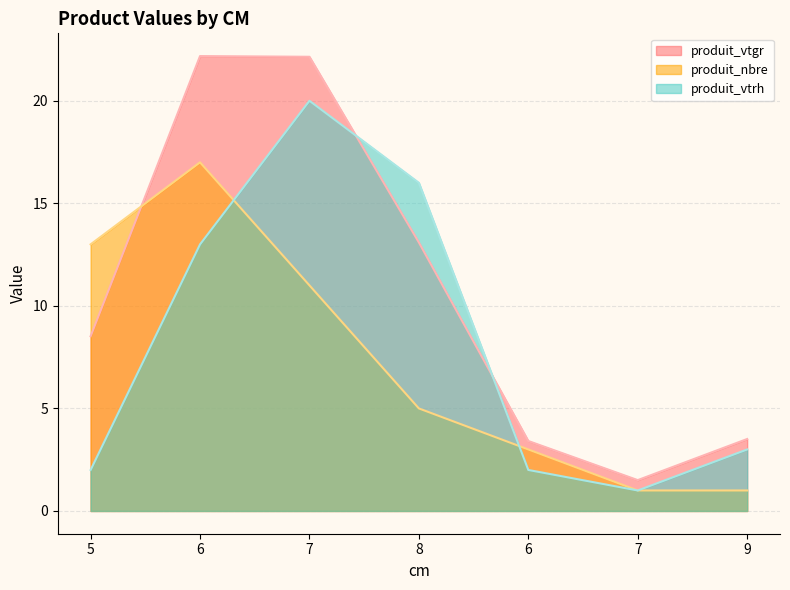

Where is produit_nbre nearest to the value 9?

7